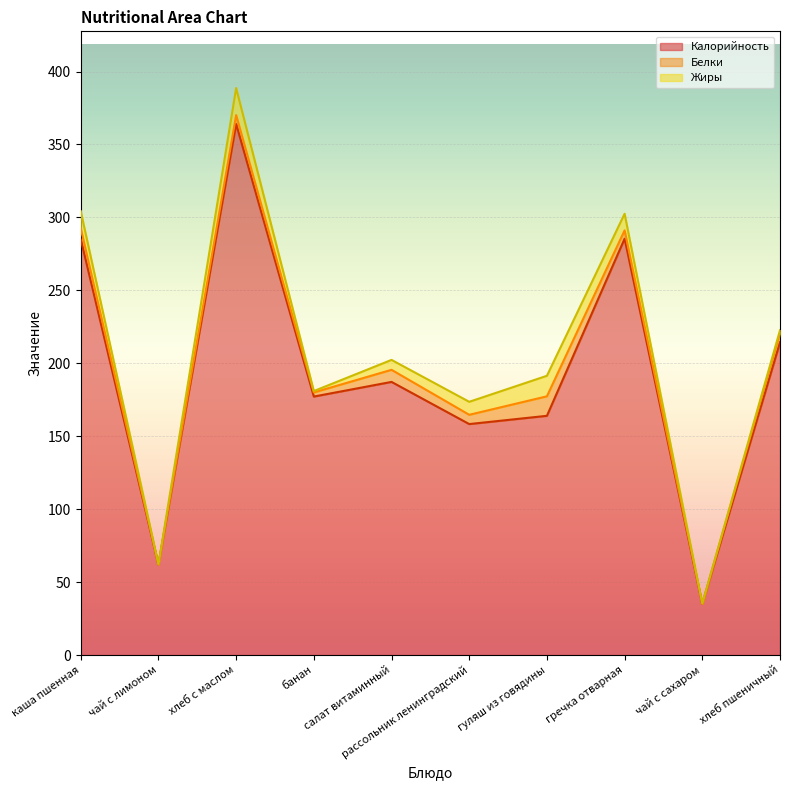

What is the sum of all Белки values?

56.7